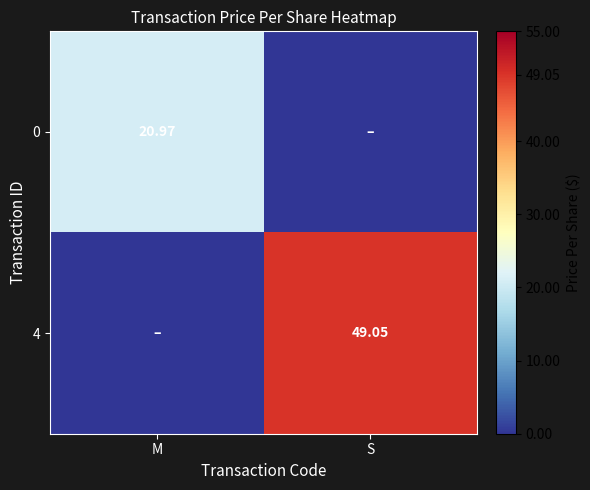

Is it true that 0 equals 21.0 at M?

True